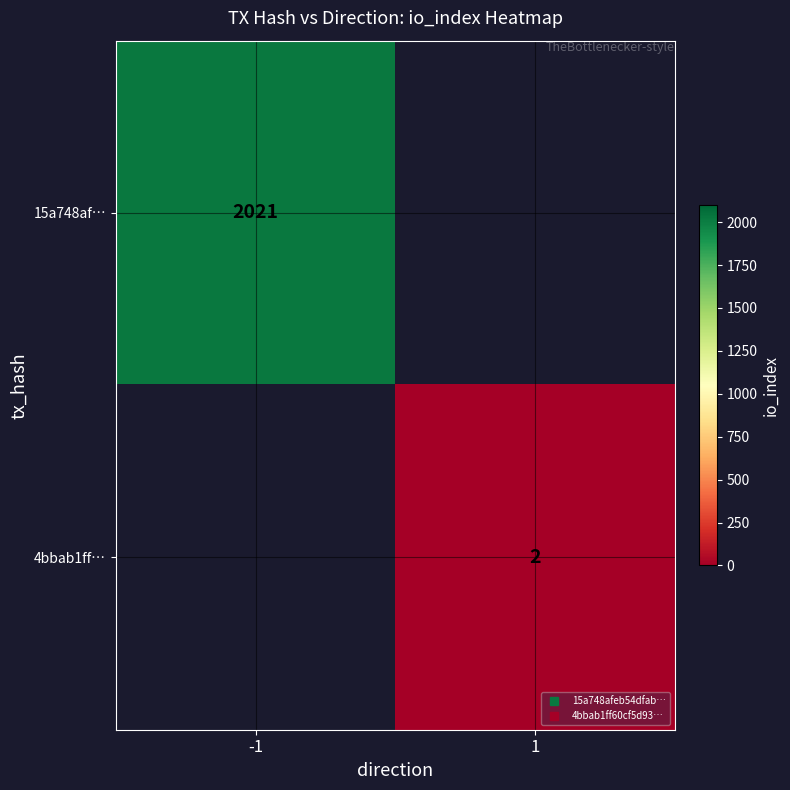

List the series in order of their overall mean, highest first.

15a748af…, 4bbab1ff…